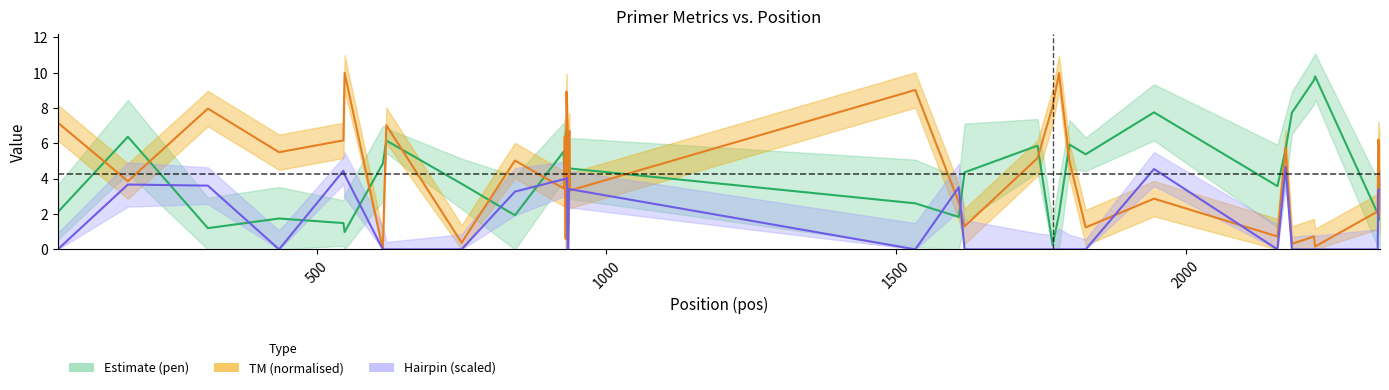

Is the value of HAIRPIN at 18 greater than the value of pen at 19?

No